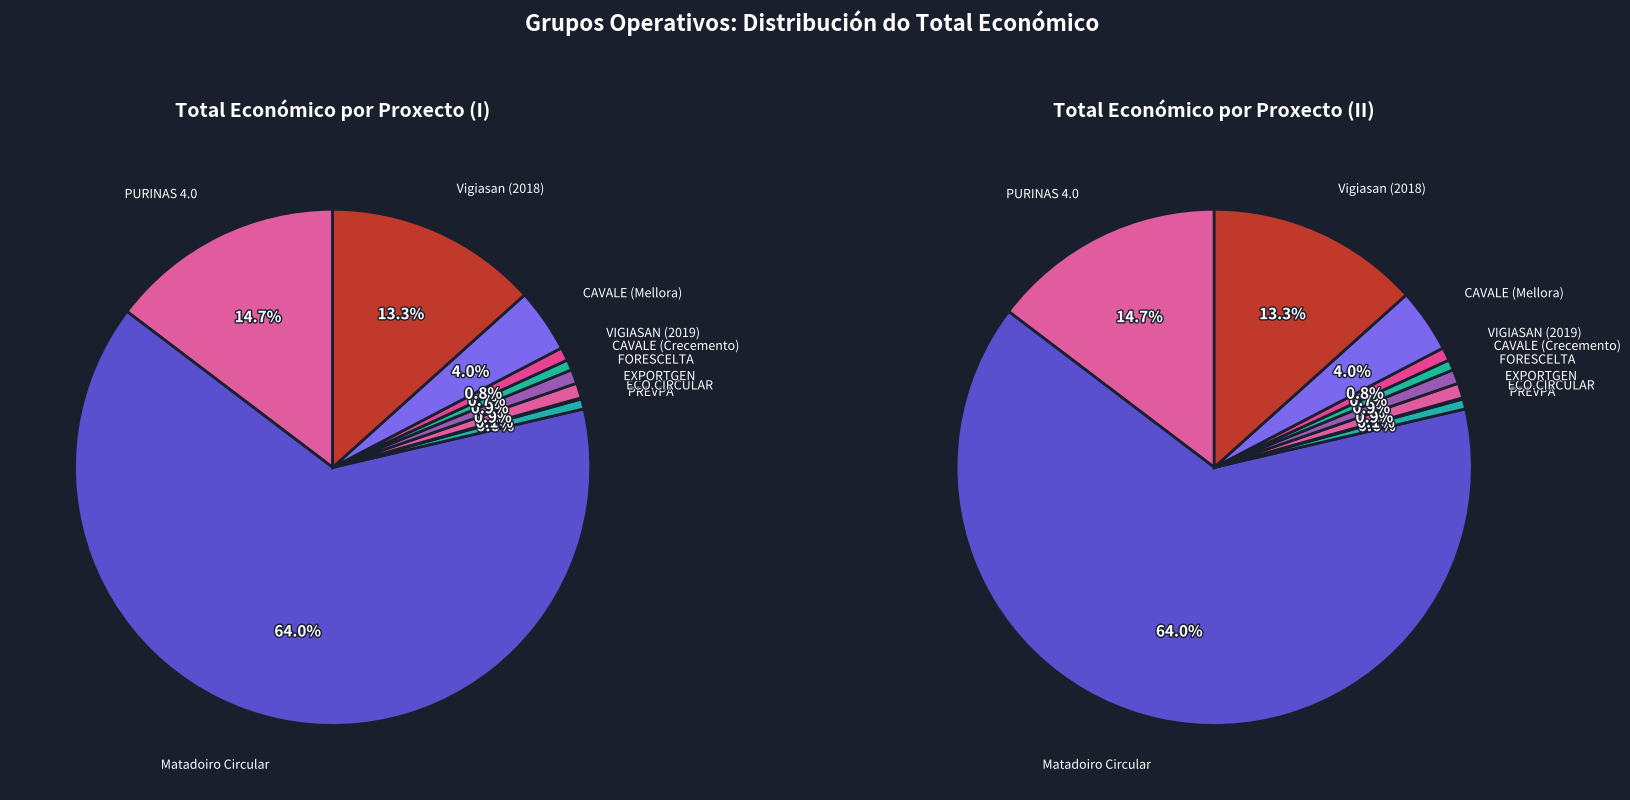

Is the sum of FORESCELTA and ECO.CIRCULAR greater than half?

No